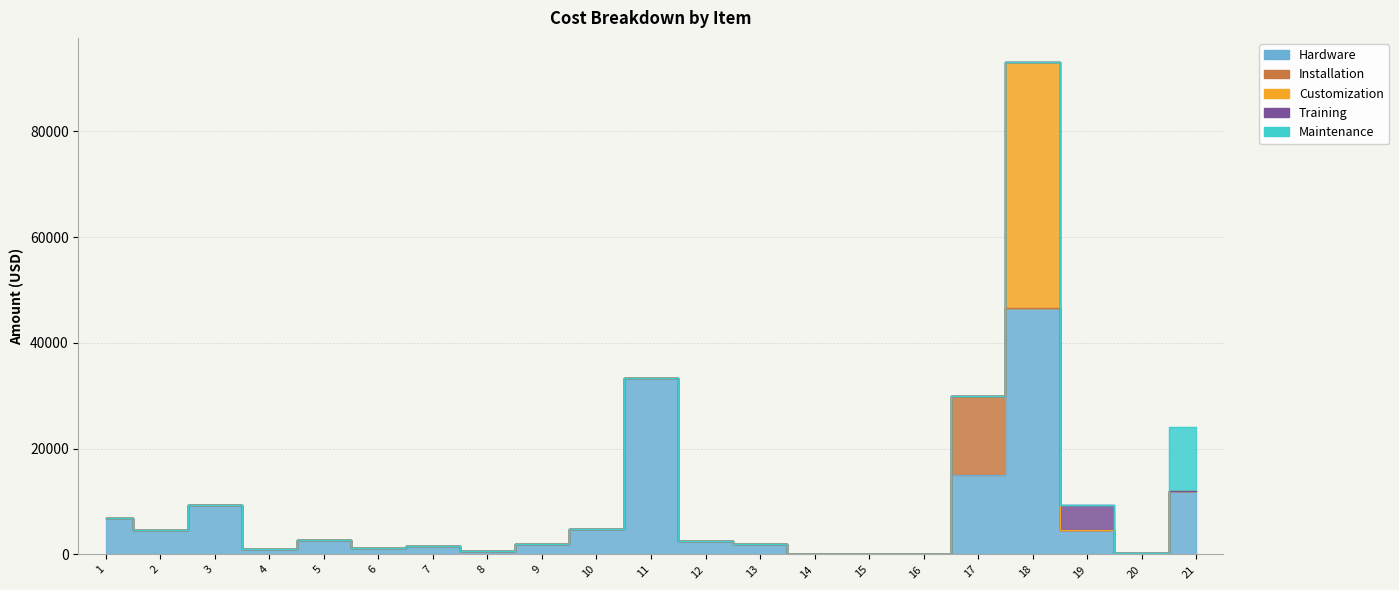

What is the sum of all Training values?

4650